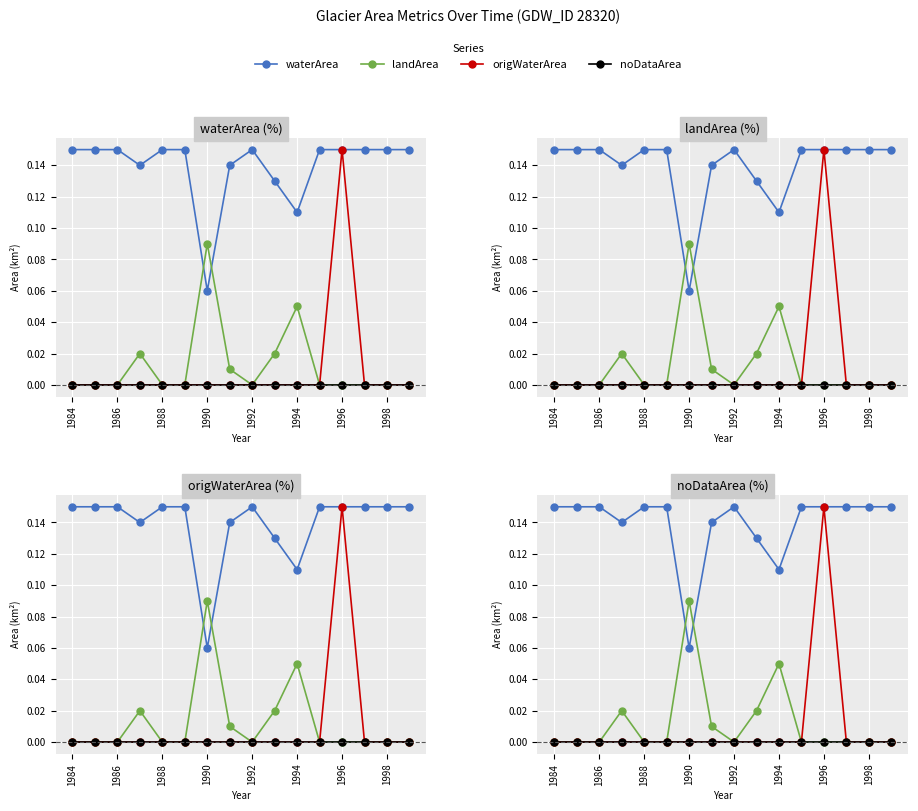

Is this an area chart (filled region under the line)?

No